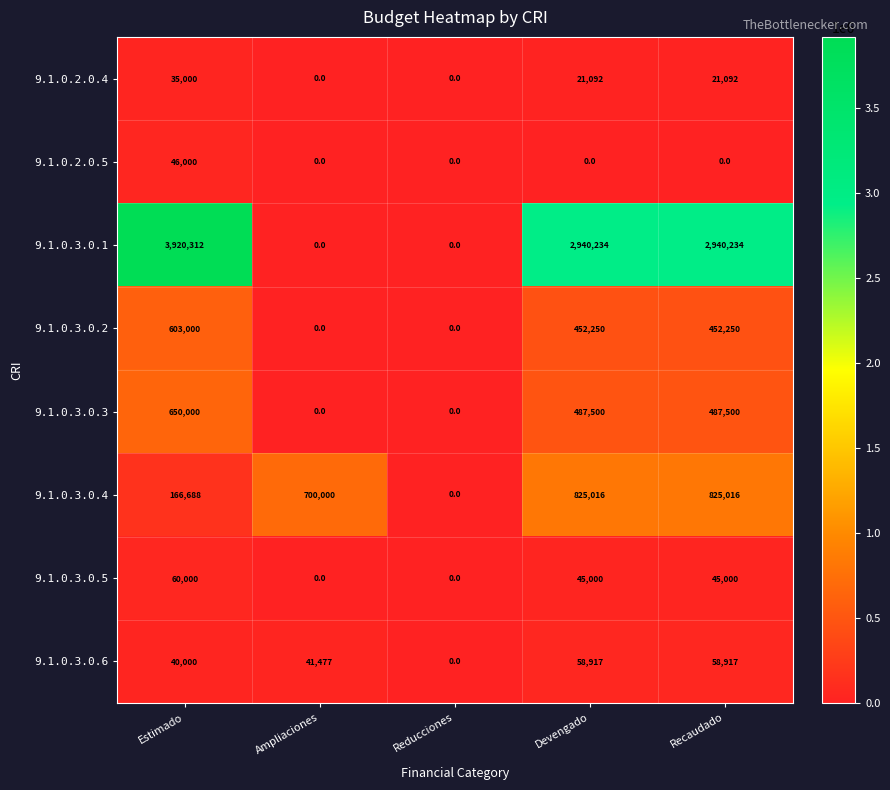

What is the maximum value shown in the chart?

3920312